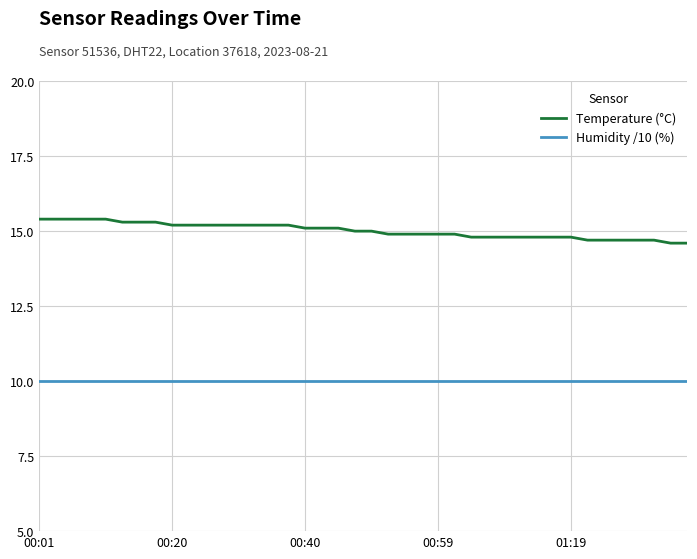

True or false: Humidity /10 (%) and Temperature (°C) cross at least once.

False